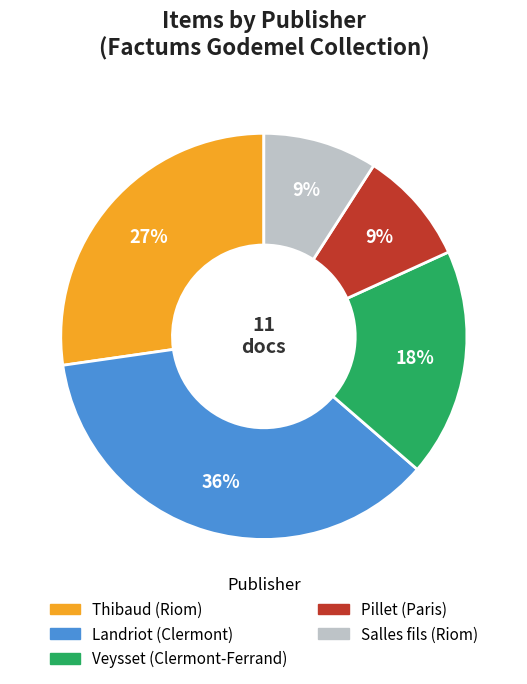

Is there any slice that represents more than half of the pie?

No